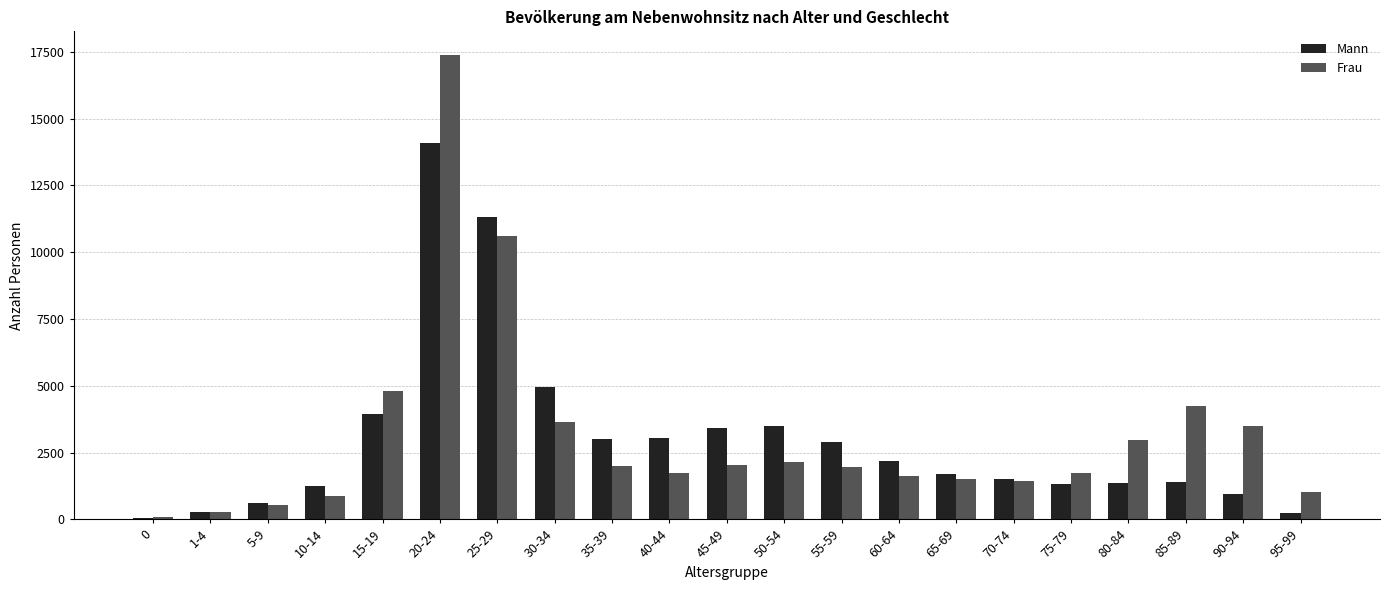

Rank the series by their maximum value, from lowest to highest.

Mann, Frau